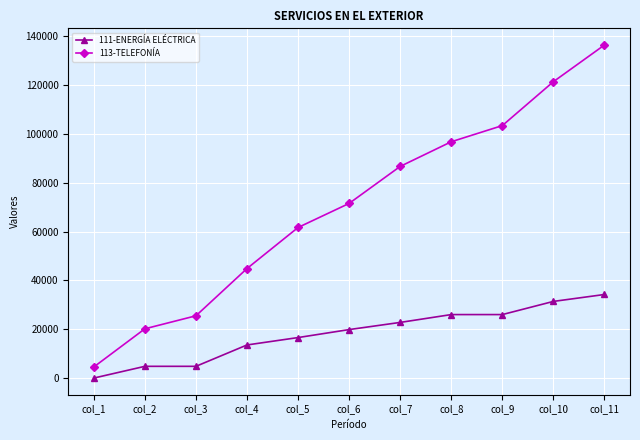

At col_6, list the series in order from largest to smallest.

113-TELEFONÍA, 111-ENERGÍA ELÉCTRICA